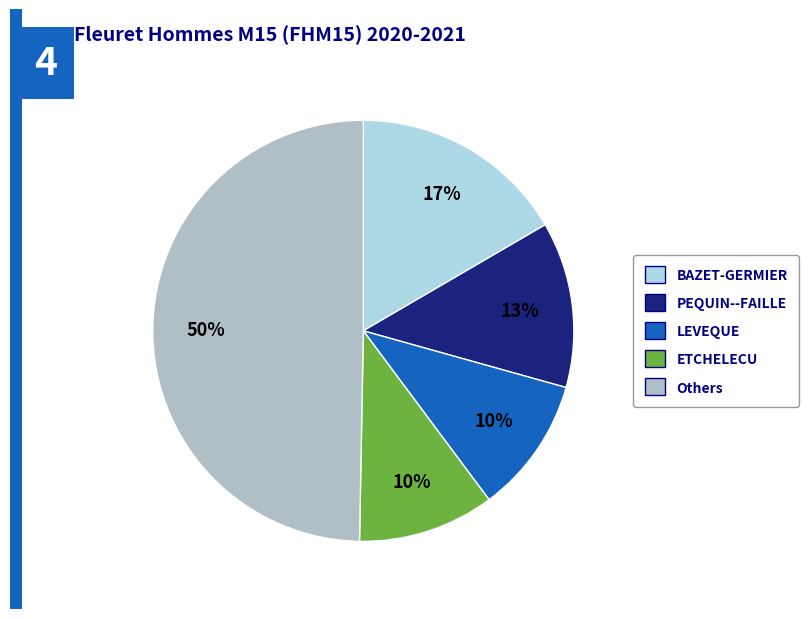

To the nearest percent, what is the average slice percentage?

20%